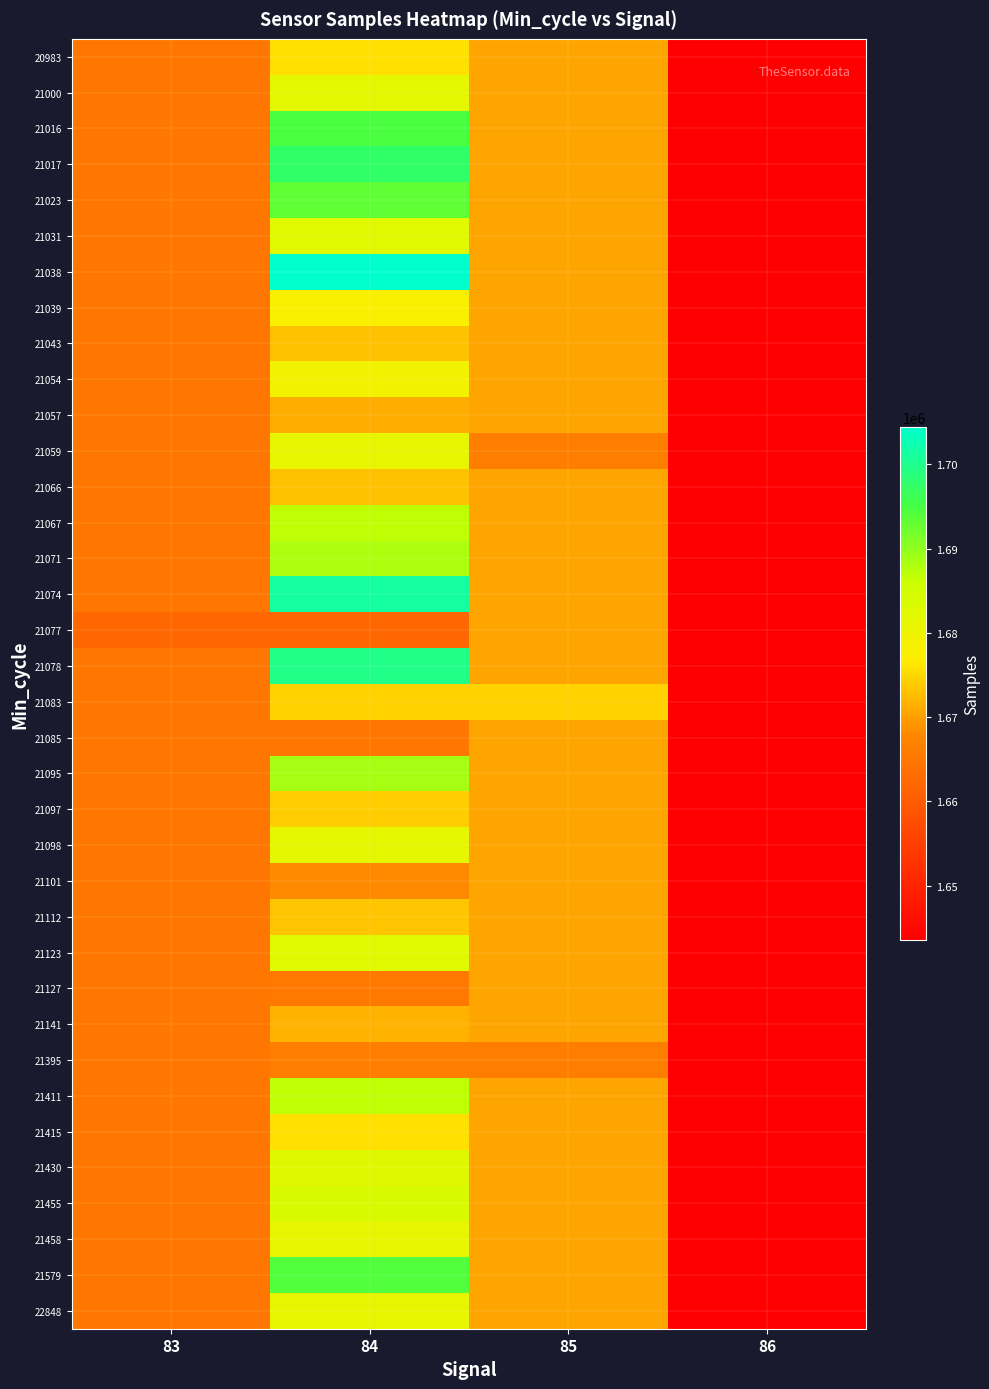

Which series has the largest total across all categories?

21038